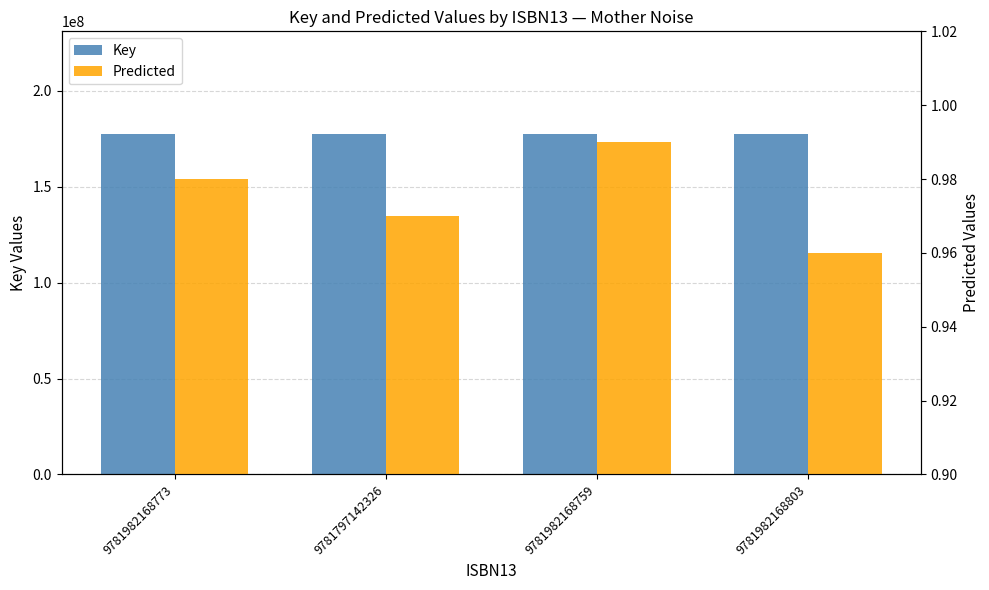

What is the sum of the Predicted values at 9781982168773 and 9781982168759?

2.0